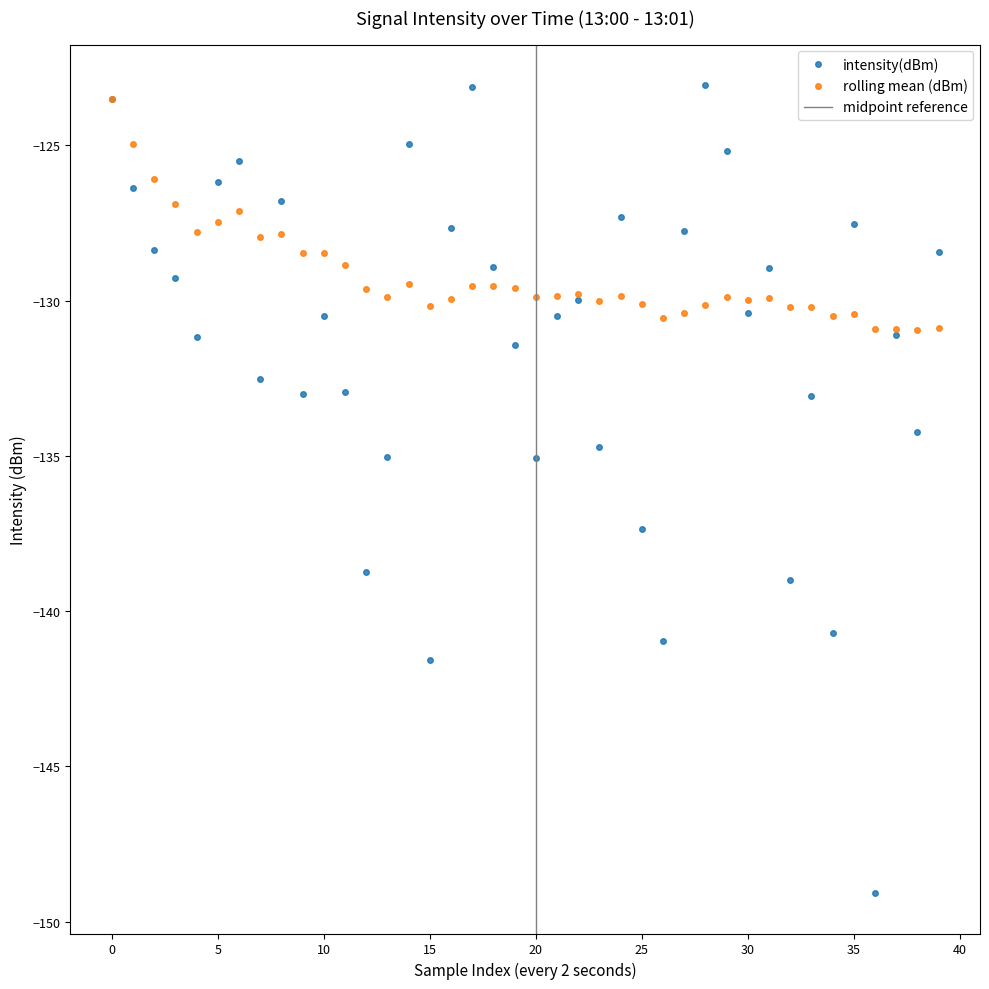

Which label corresponds to the smallest value in the chart?

36